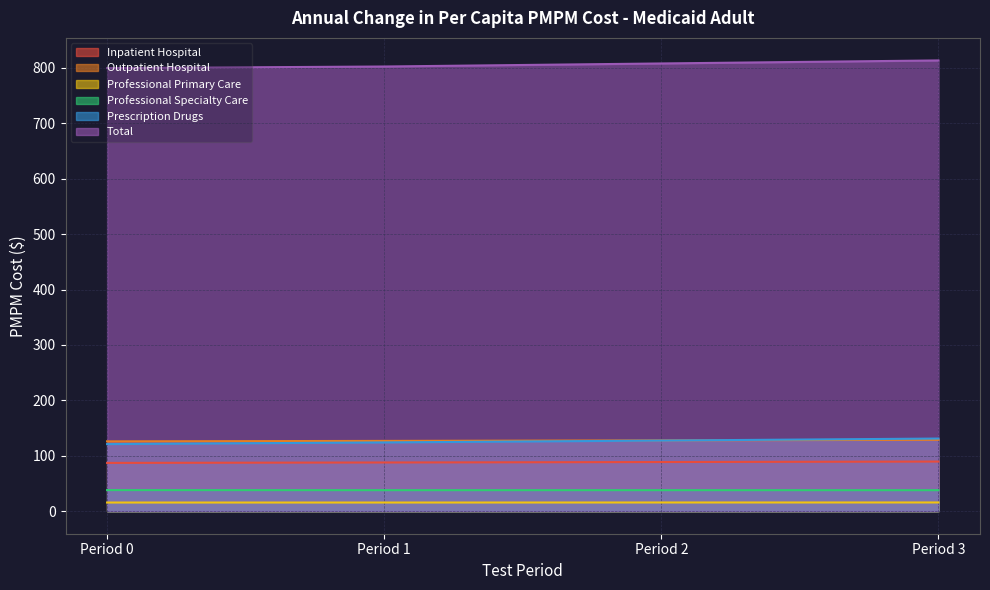

What is the difference between the Prescription Drugs values at Period 3 and Period 0?

10.0